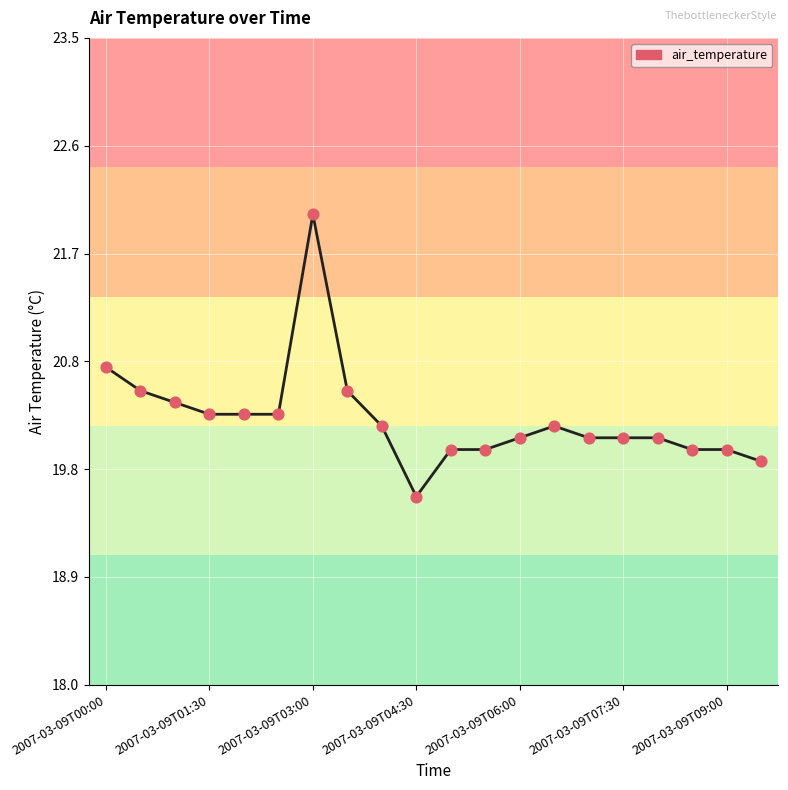

What is the difference between the maximum and minimum values?

2.4